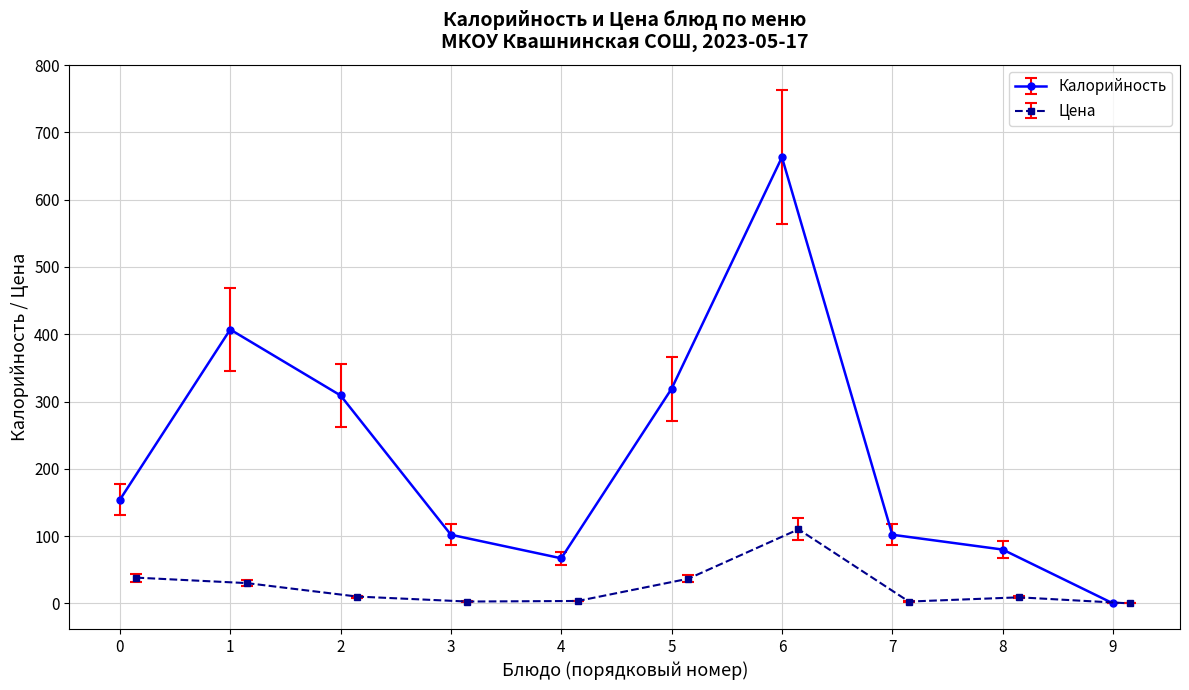

True or false: Цена and Калорийность cross at least once.

False